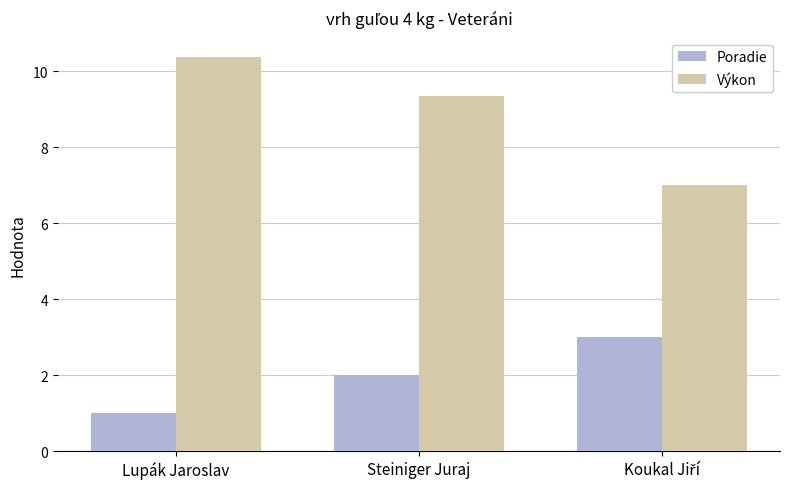

What is the spread (max minus min) of values at Lupák Jaroslav?

9.4